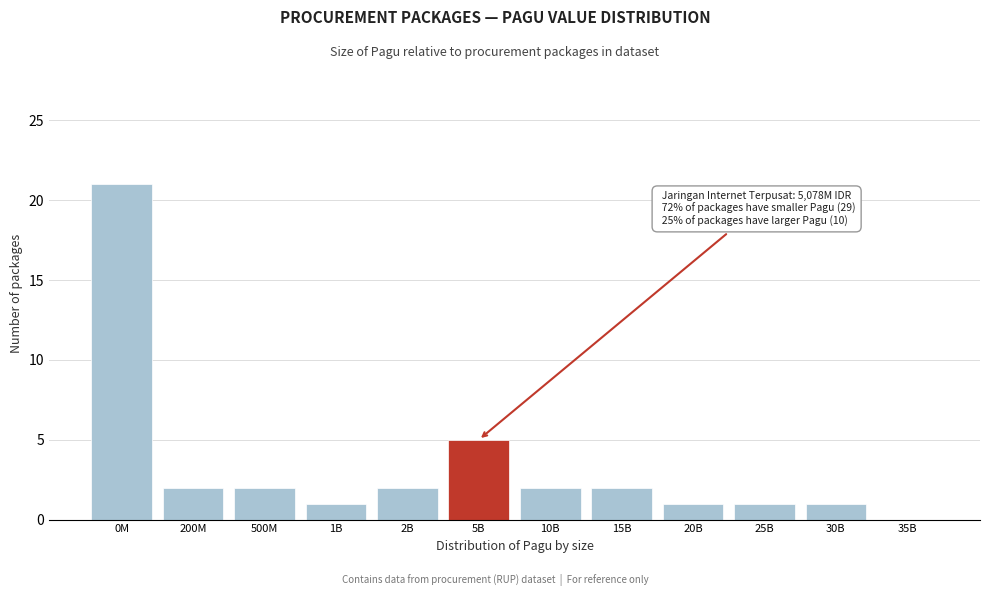

Reading left to right, extract all data points from this chart.

0M=21	200M=2	500M=2	1B=1	2B=2	5B=5	10B=2	15B=2	20B=1	25B=1	30B=1	35B=0